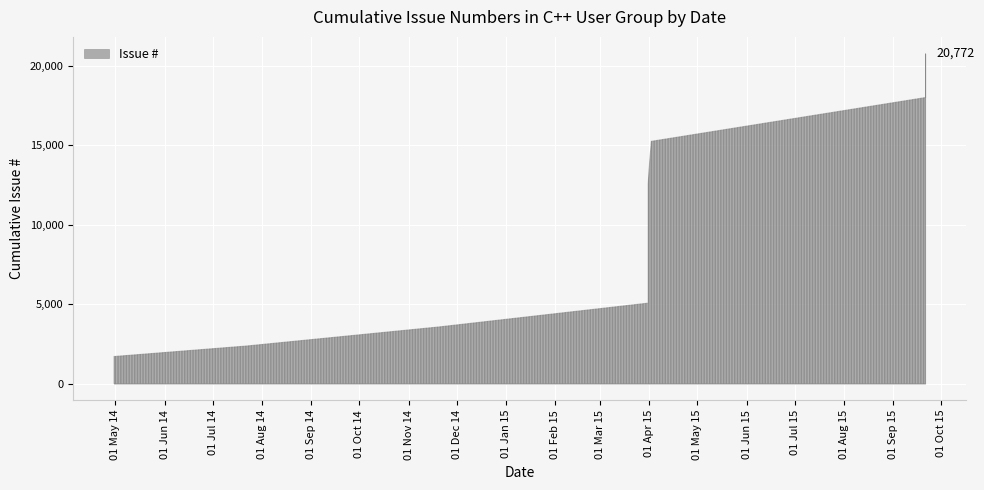

At which category does the data reach its first local peak?

11